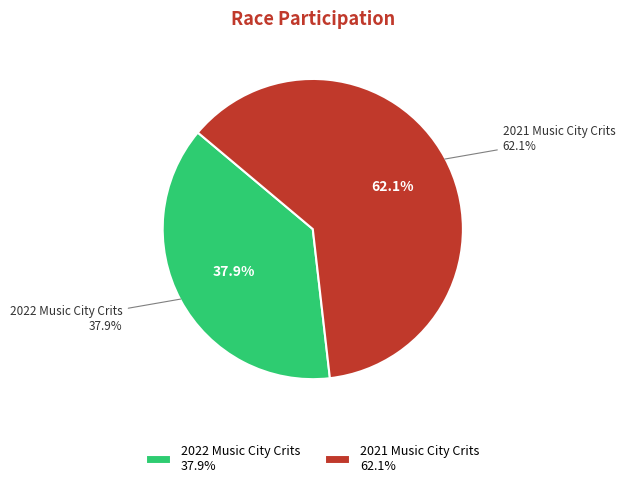

Combined, do 2021 Music City Crits and 2022 Music City Crits account for over 50%?

Yes